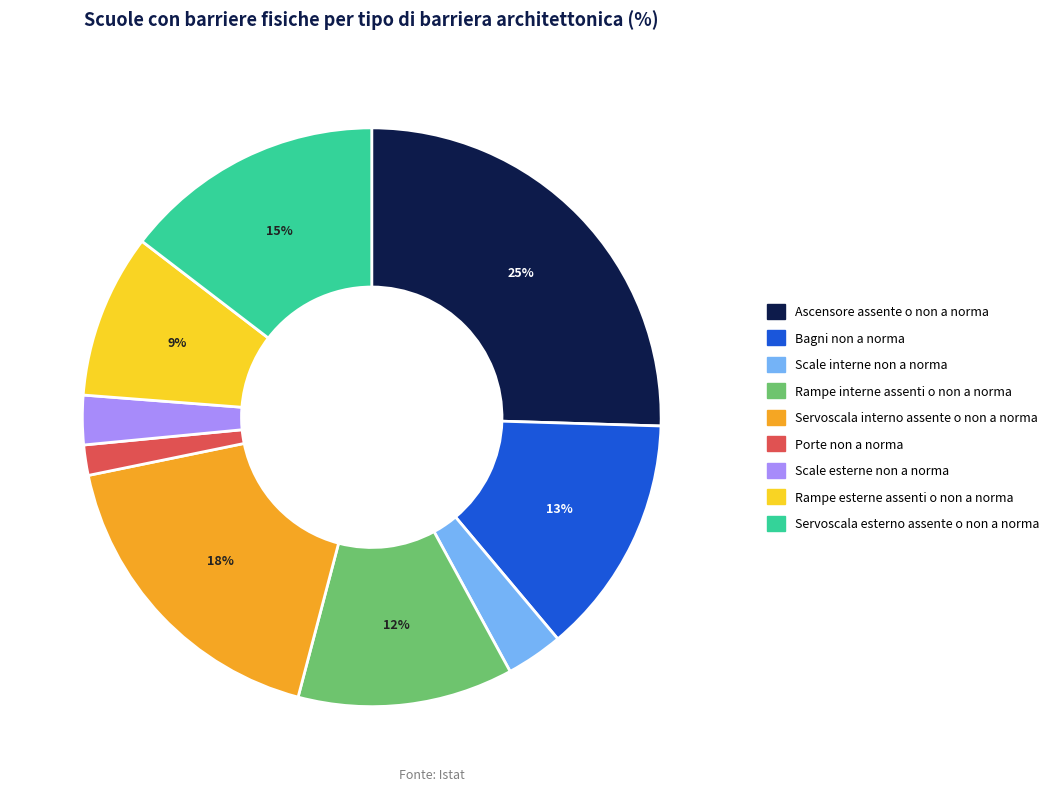

To the nearest percent, what is the combined percentage of Bagni non a norma and Servoscala interno assente o non a norma?

31%